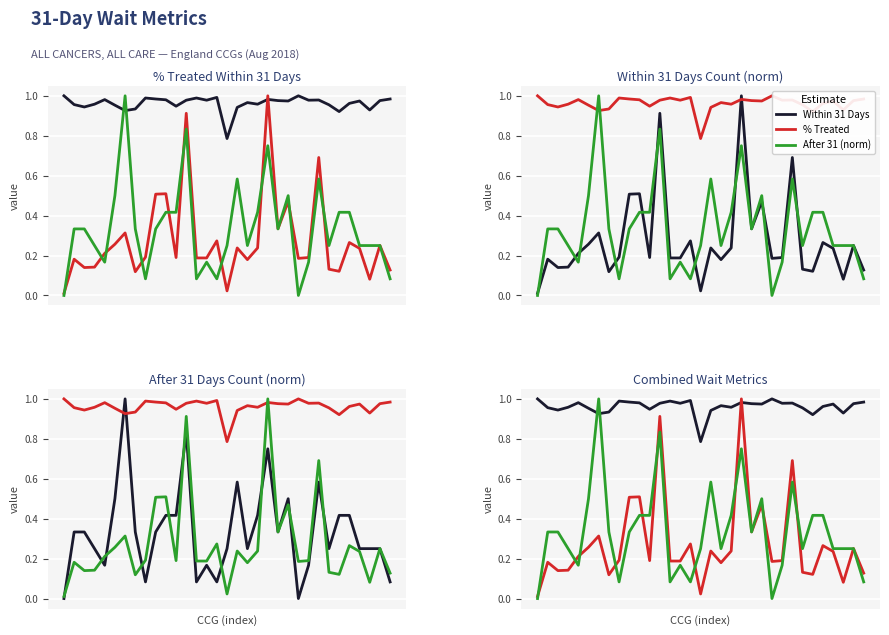

After their last crossing, which series has the higher values: Within 31 (norm) or After 31 Days?

Within 31 (norm)